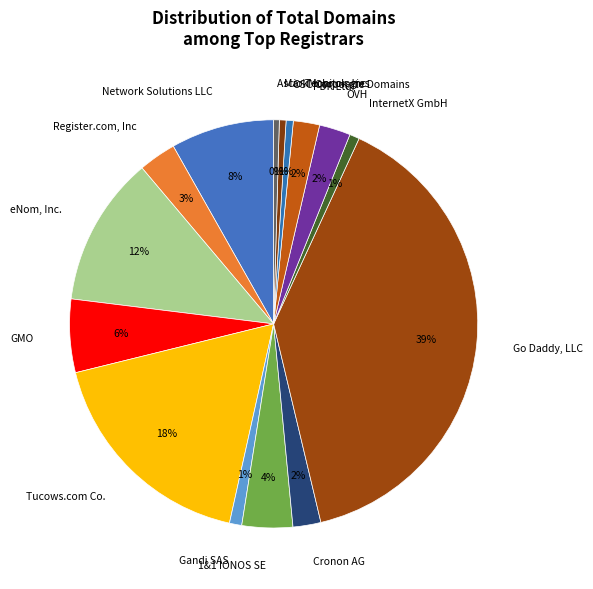

What is the largest slice in the pie chart?

Go Daddy, LLC